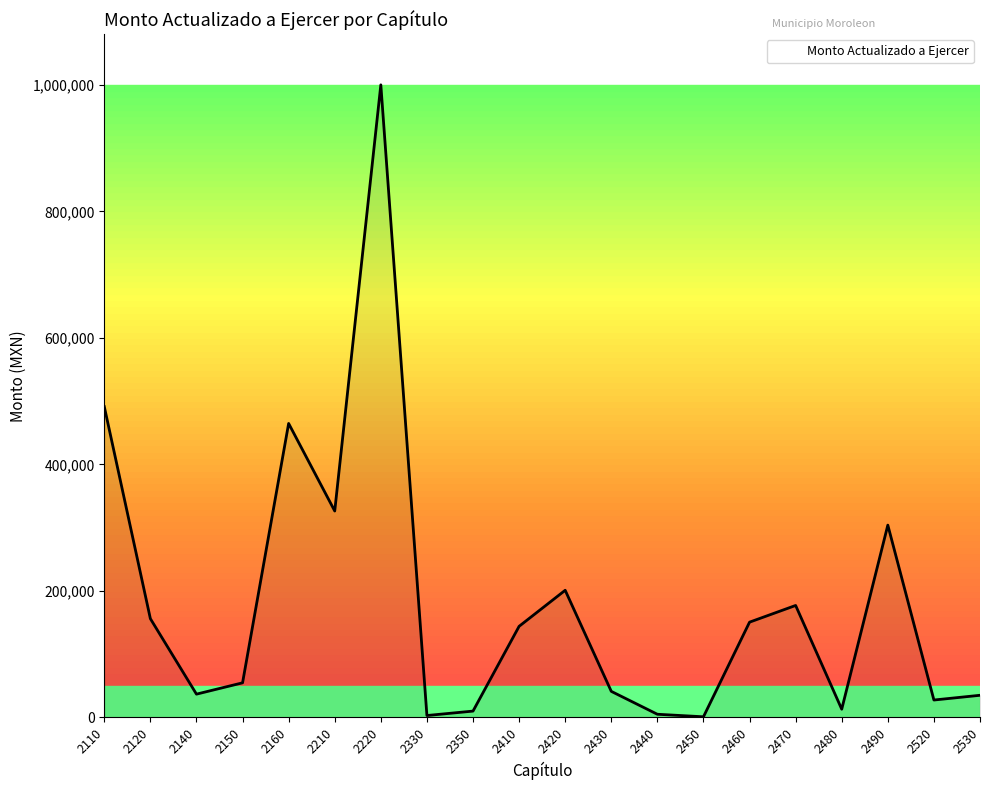

Is it true that the value at 2110 is 287664?

False